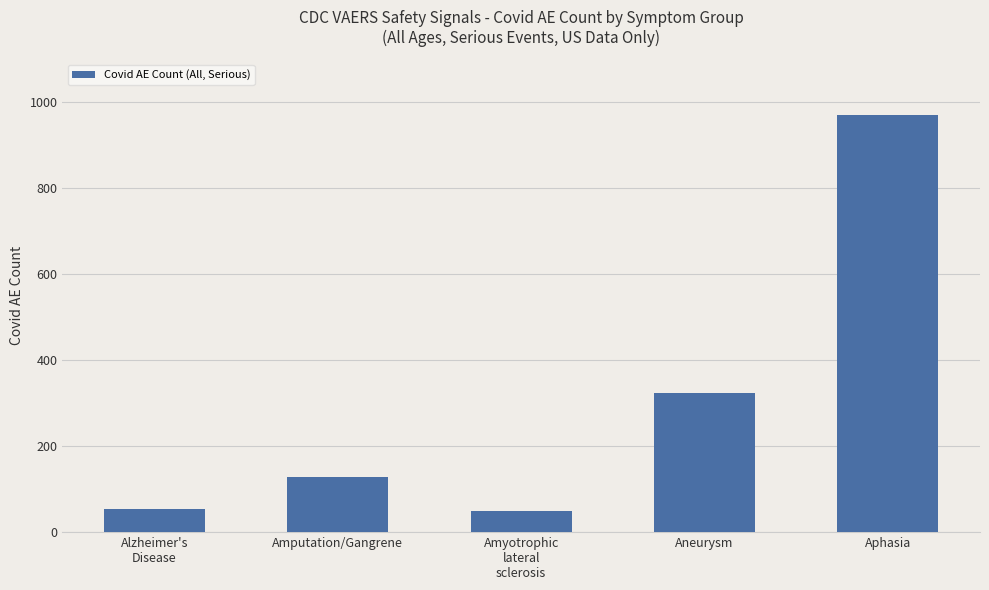

Approximately how many times larger is the value at Amyotrophic
lateral
sclerosis compared to Aphasia?

0.1